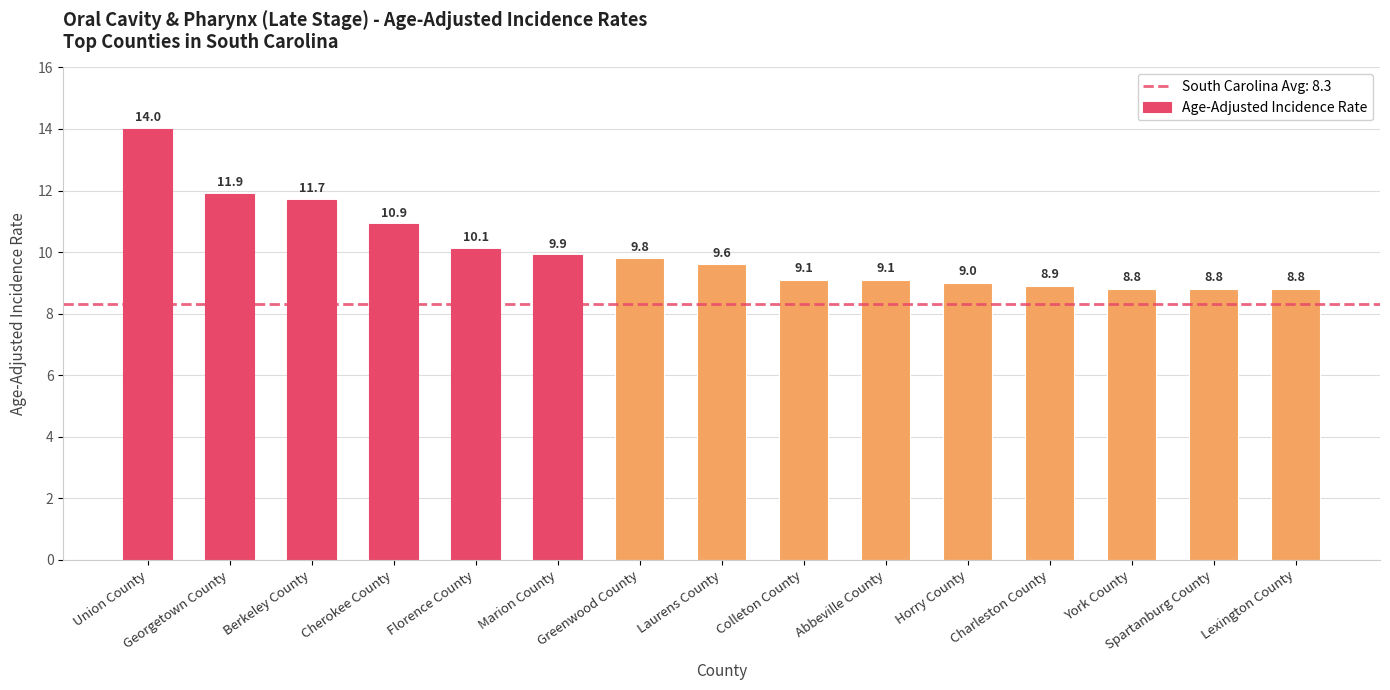

Is it true that the value at Greenwood County is 9.8?

True